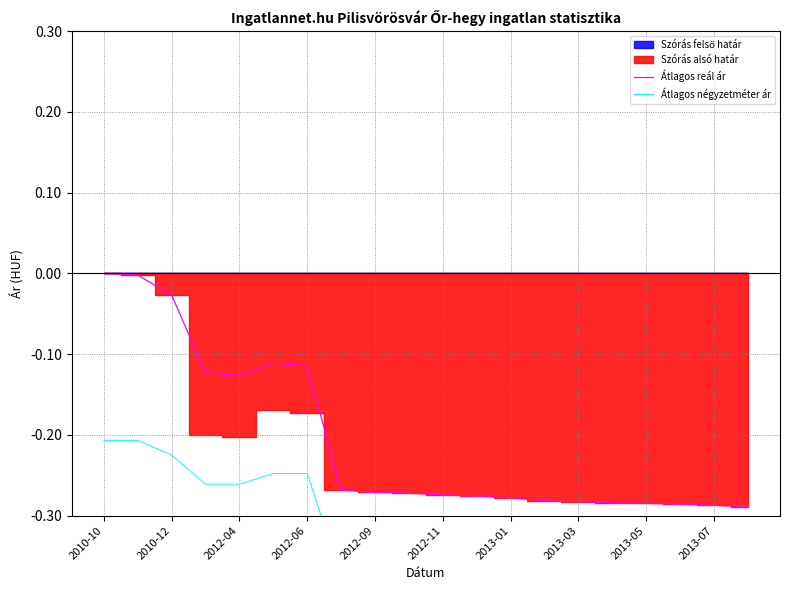

True or false: Átlagos négyzetméter ár and Átlagos reál ár cross at least once.

False